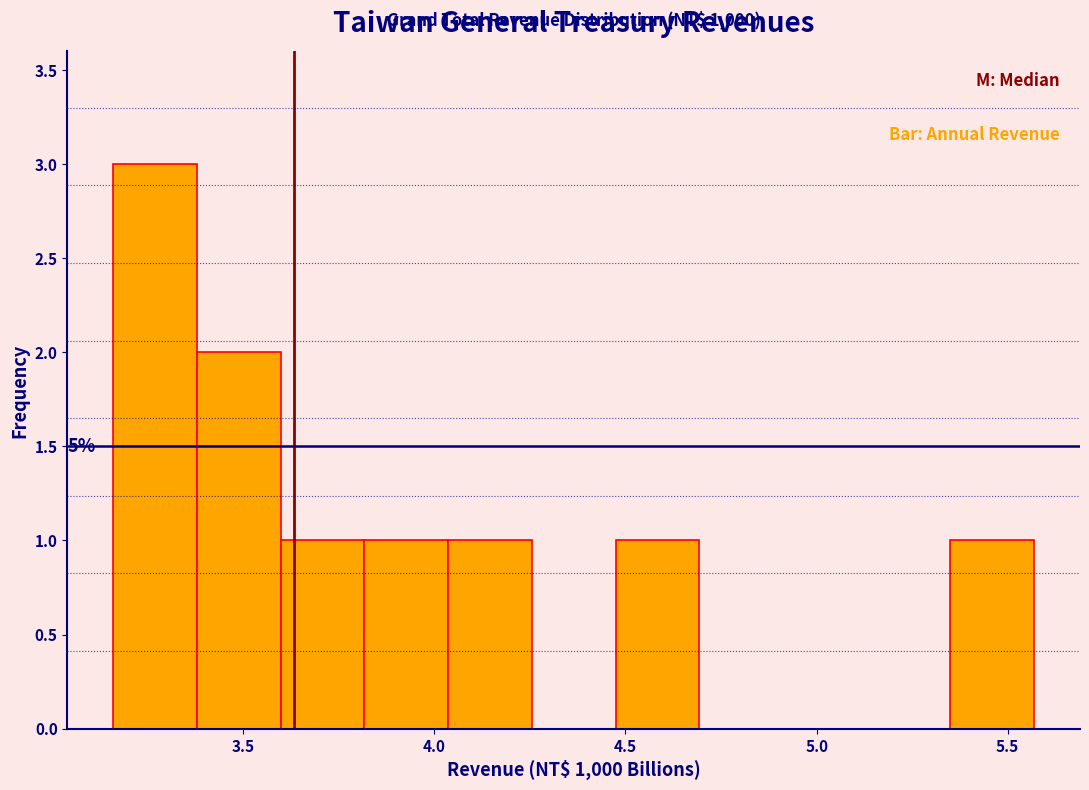

Which range on the x-axis has the tallest bar?

3.15 to 3.40